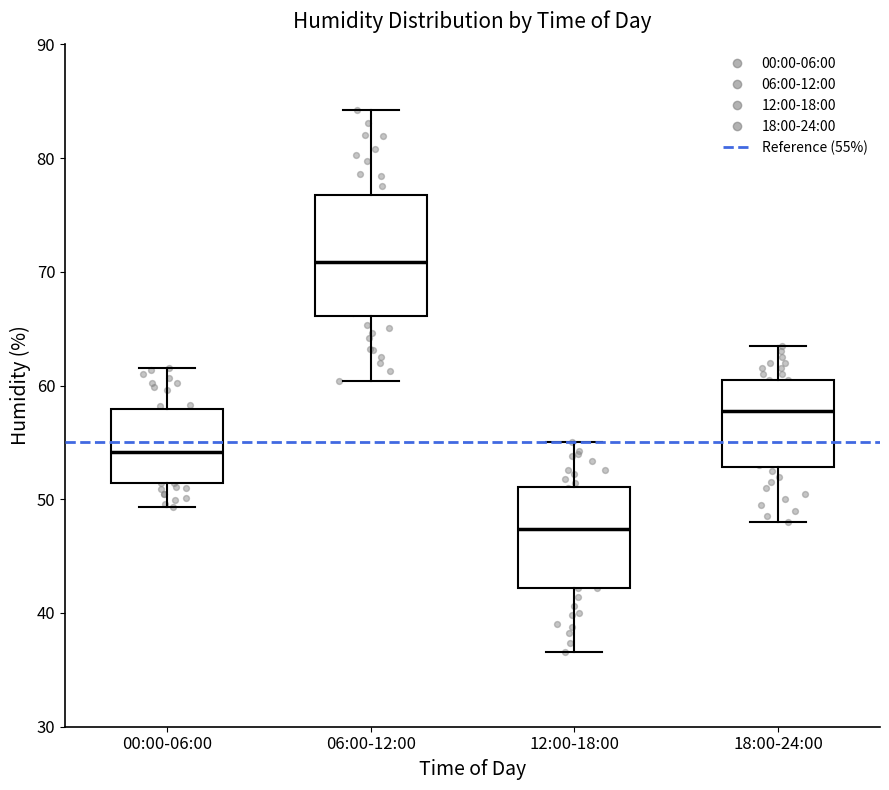

Reading left to right, transcribe this box plot: for each box, give where its median line is, the range the box spans, and where its two whiskers end, as read against the y-axis. The values are not printed on the chart, so give them approximately, as read against the axis.

00:00-06:00: median 54, box 51 to 58, whiskers 49 to 62
06:00-12:00: median 71, box 66 to 77, whiskers 60 to 84
12:00-18:00: median 47, box 42 to 51, whiskers 37 to 55
18:00-24:00: median 58, box 53 to 61, whiskers 48 to 64